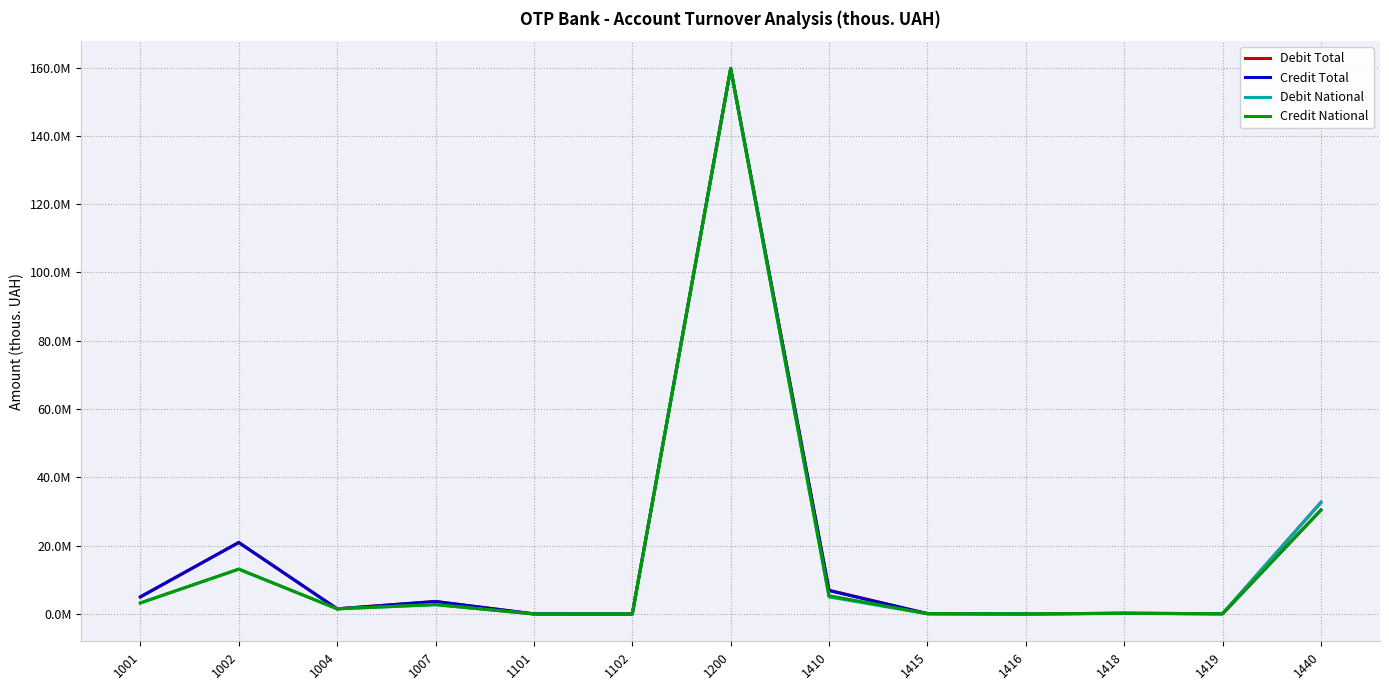

At how many categories does at least one series exceed 29711181?

2